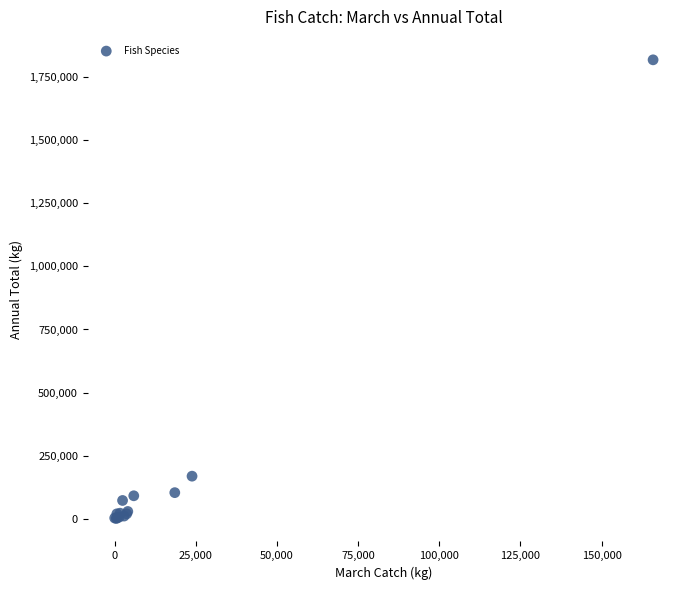

What Y value in the scatter plot is closest to 909434?

170067